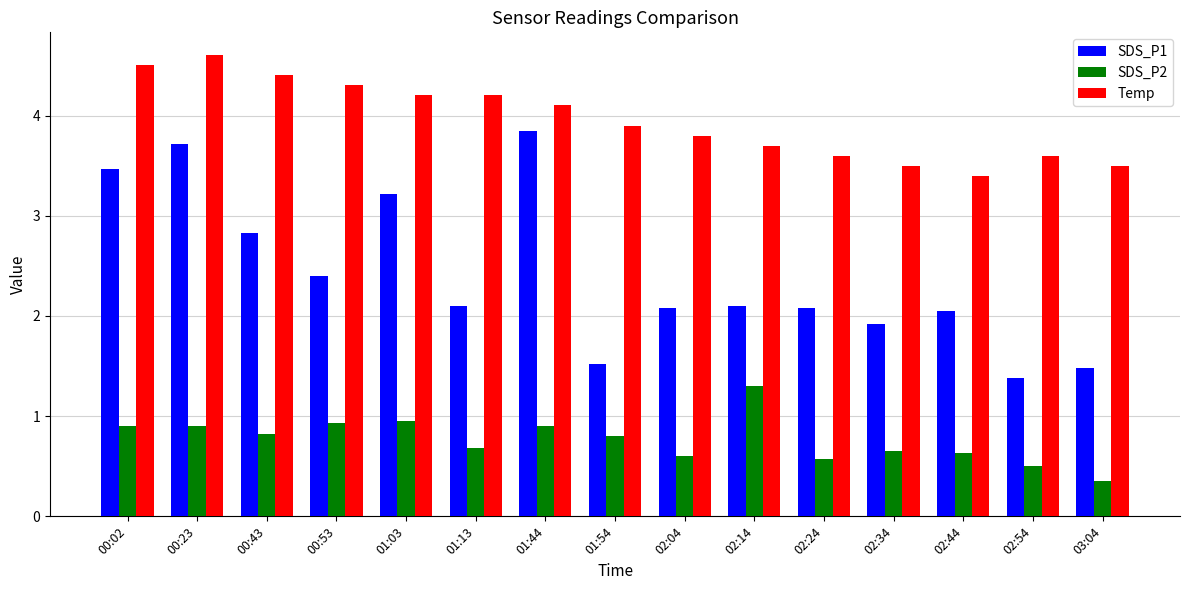

True or false: Temp has a value of 1.9 at 01:03.

False